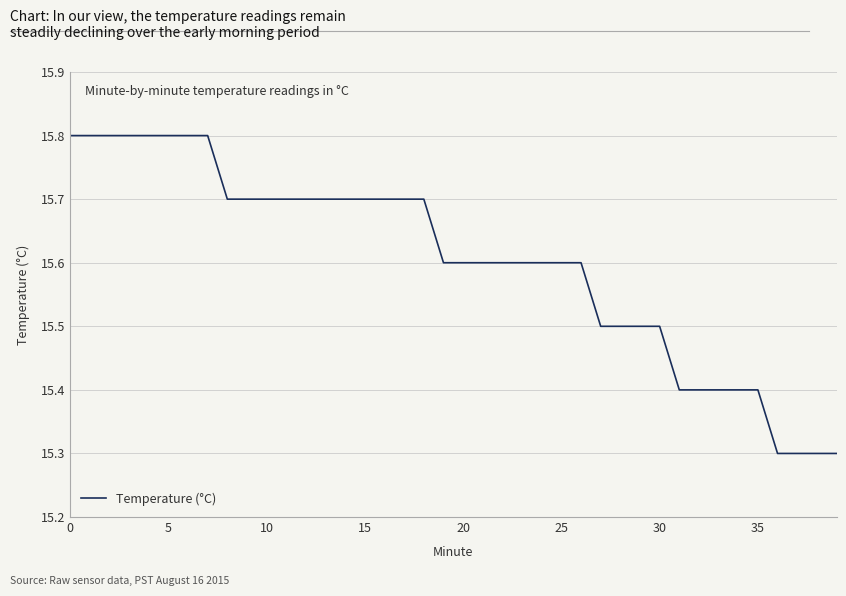

What is the greatest value displayed?

15.8